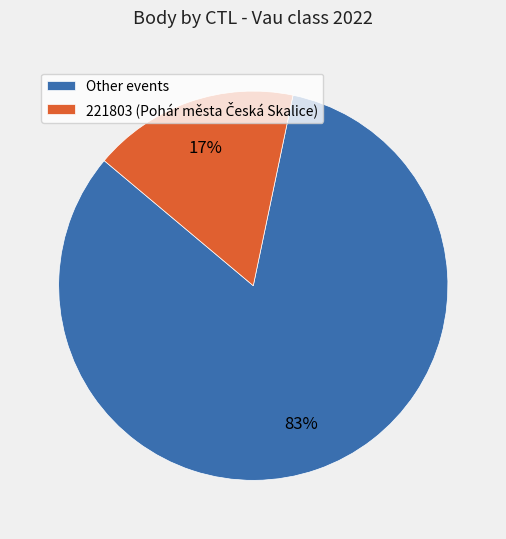

How many slices are in this pie chart?

2